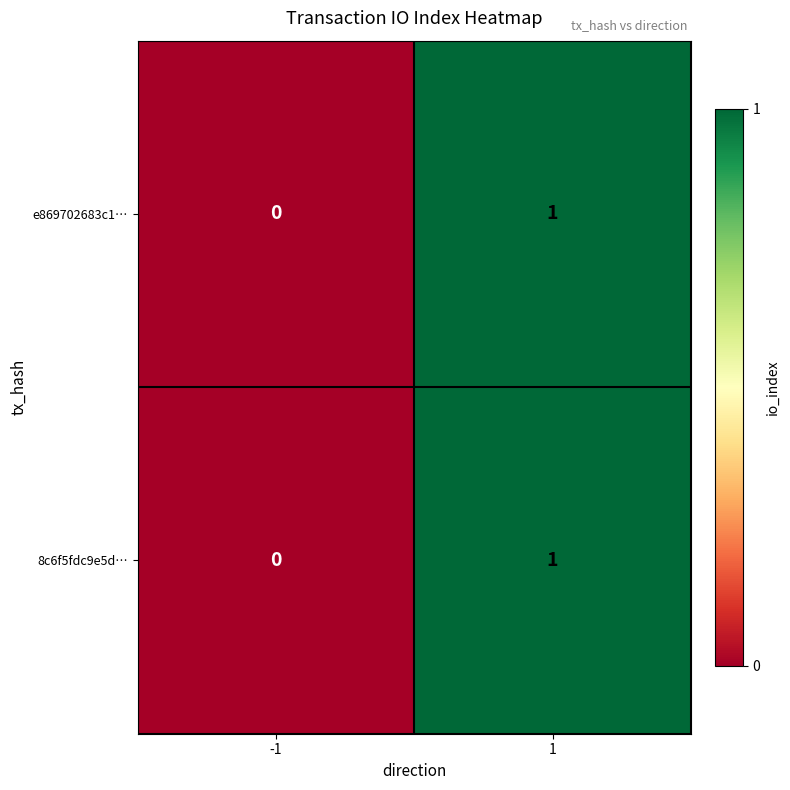

Rank the categories by e869702683c1… value from lowest to highest.

-1, 1